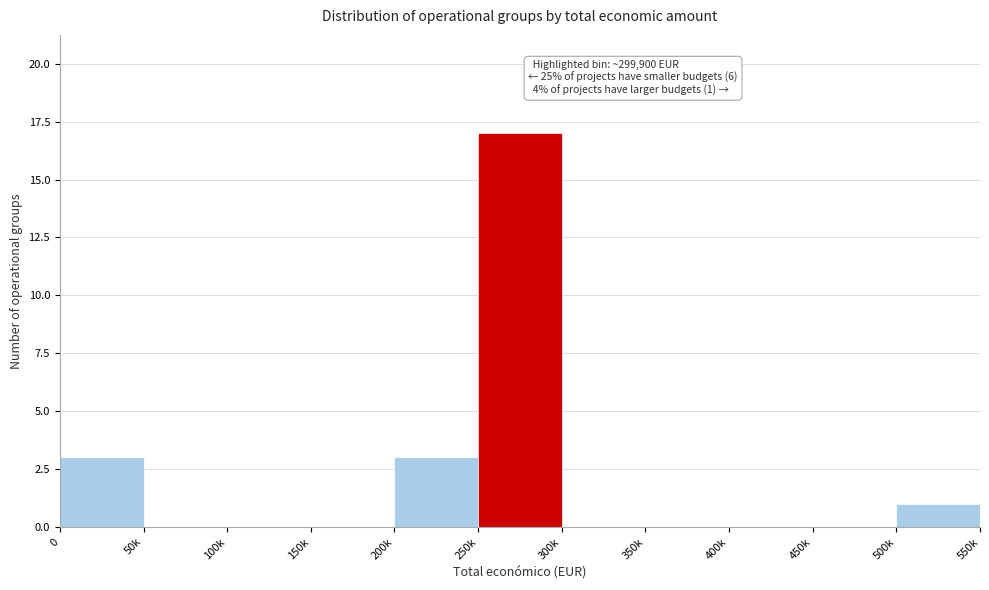

Reading left to right, transcribe all the data shown in this chart.

0=3	50k=0	100k=0	150k=0	200k=3	250k=17	300k=0	350k=0	400k=0	450k=0	500k=1